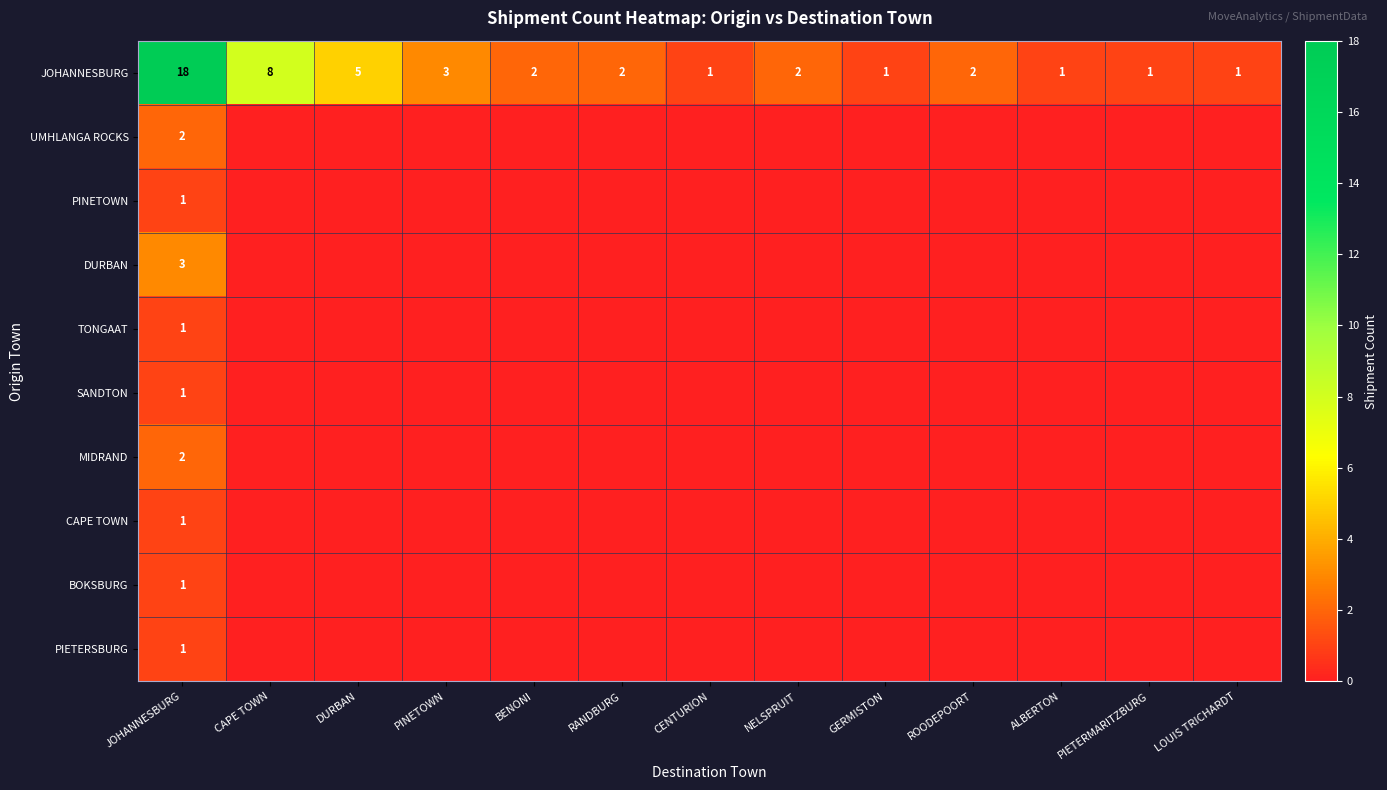

What is the difference between the DURBAN values at CAPE TOWN and JOHANNESBURG?

3